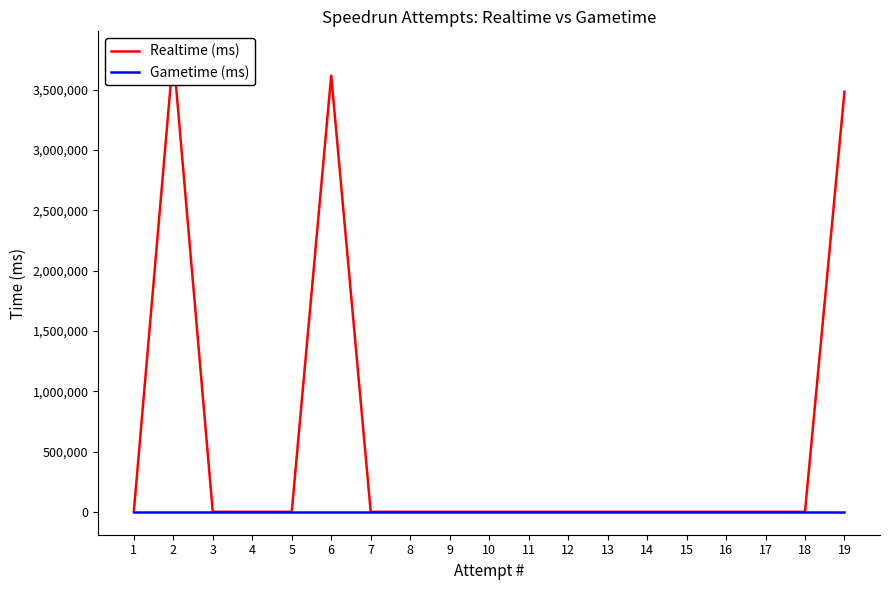

What are all the series names shown in the legend?

Realtime (ms), Gametime (ms)